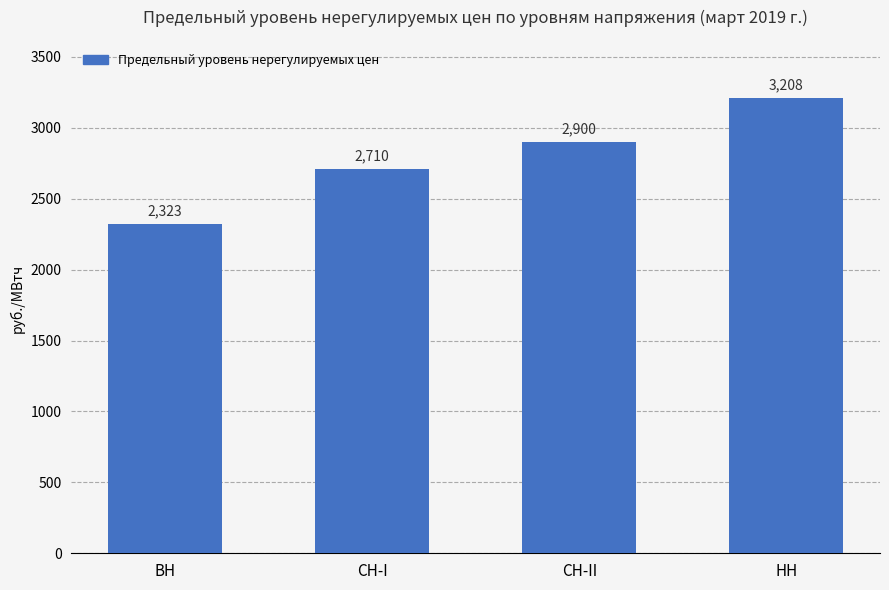

What position from the left is ВН?

1